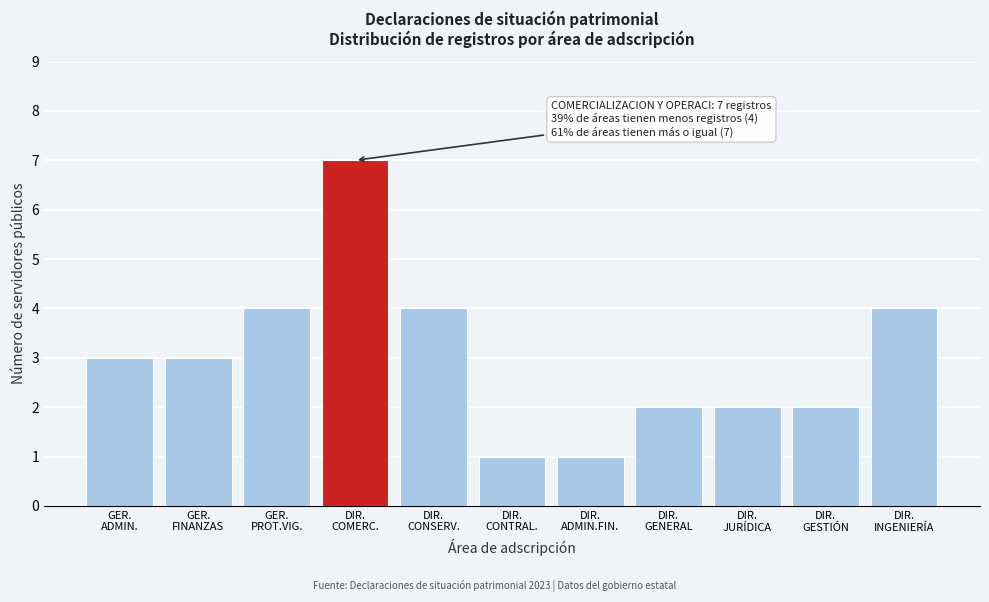

Reading right to left, what are all the values shown in this chart?

4	2	2	2	1	1	4	7	4	3	3